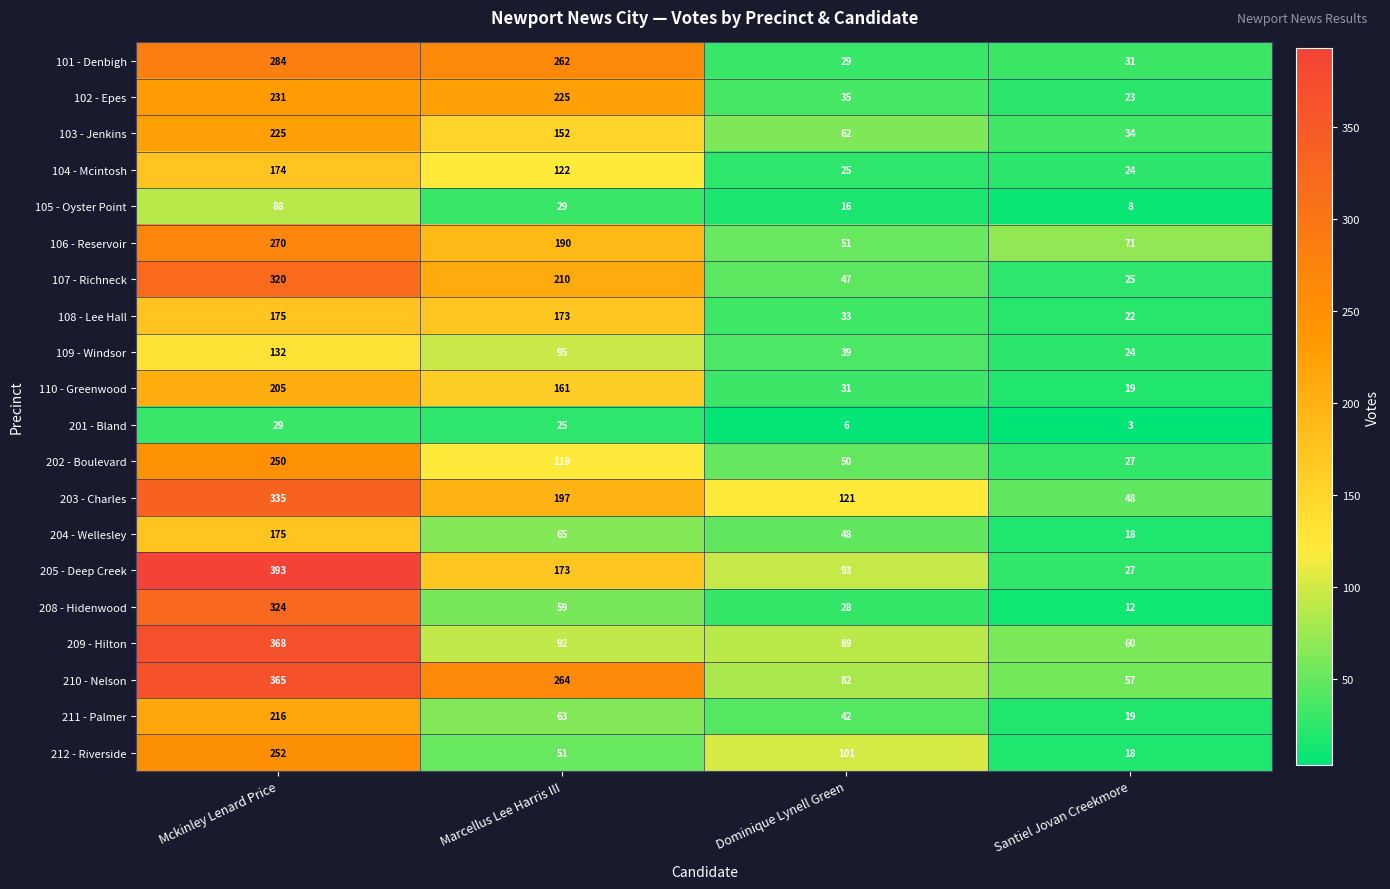

At which category does the chart reach its minimum across all series?

Santiel Jovan Creekmore